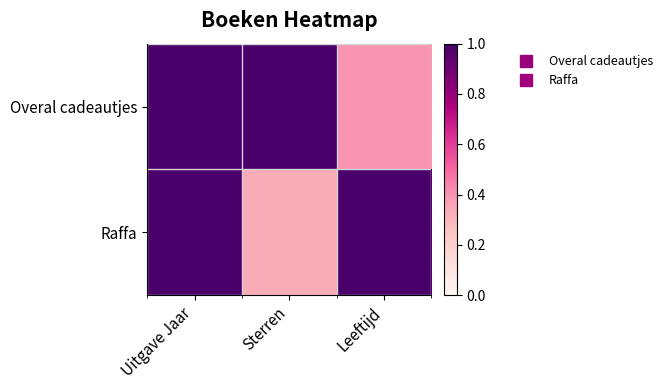

Which series has the largest range (max minus min)?

Raffa